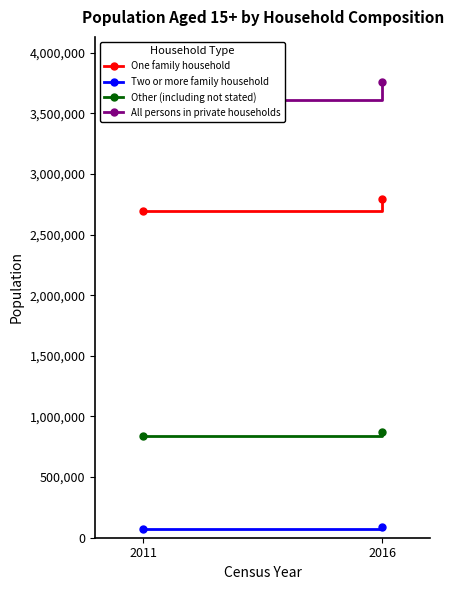

Which series changed the most between 2011 and 2016?

All persons in private households